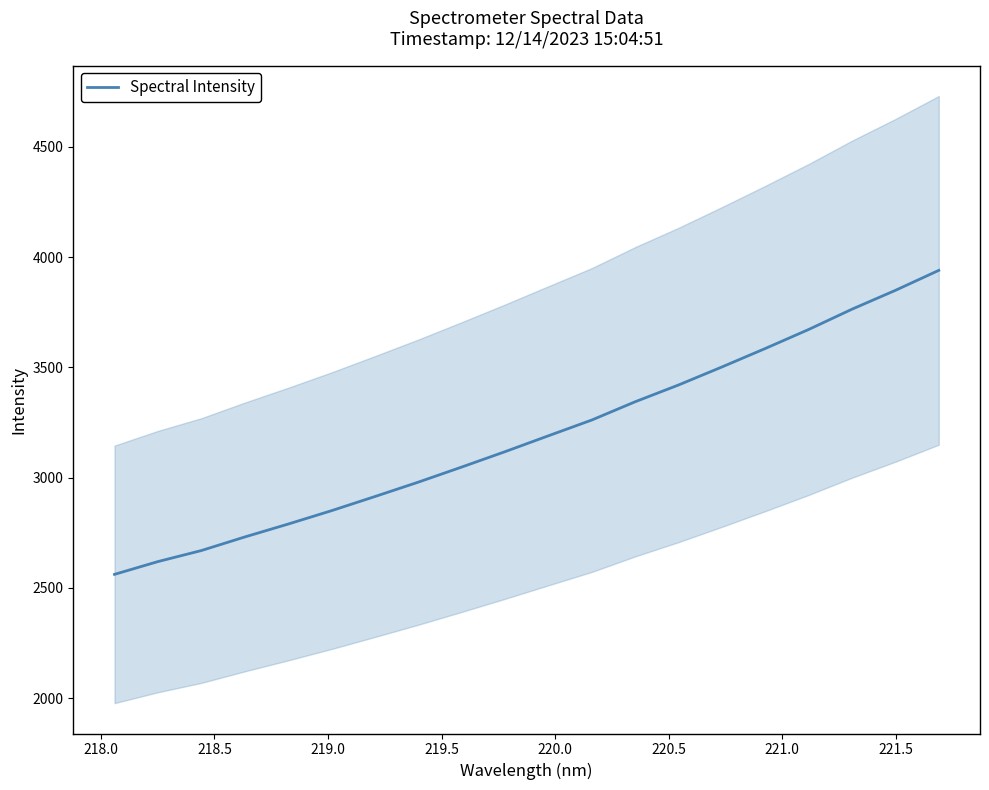

Count the number of data series in this chart.

1